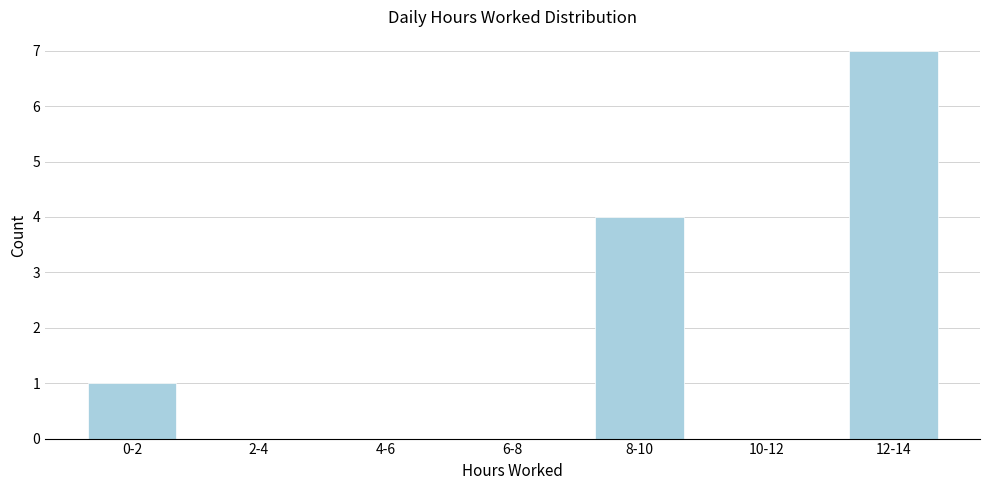

Reading left to right, extract all data points from this chart.

0-2=1	2-4=0	4-6=0	6-8=0	8-10=4	10-12=0	12-14=7